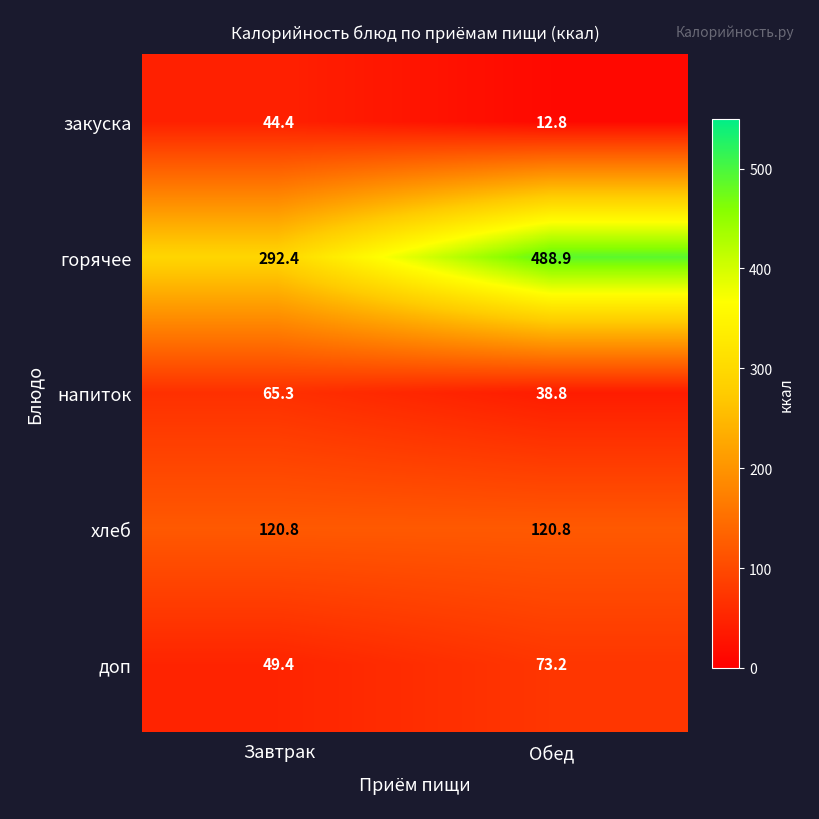

Reading left to right, list all the values displayed in this chart.

закуска: Завтрак=44.4	Обед=12.8
горячее: Завтрак=292.4	Обед=488.9
напиток: Завтрак=65.3	Обед=38.8
хлеб: Завтрак=120.8	Обед=120.8
доп: Завтрак=49.4	Обед=73.2